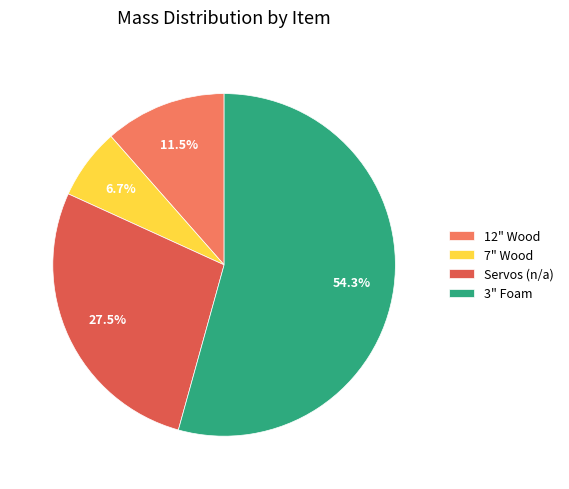

Which category accounts for the majority?

3" Foam